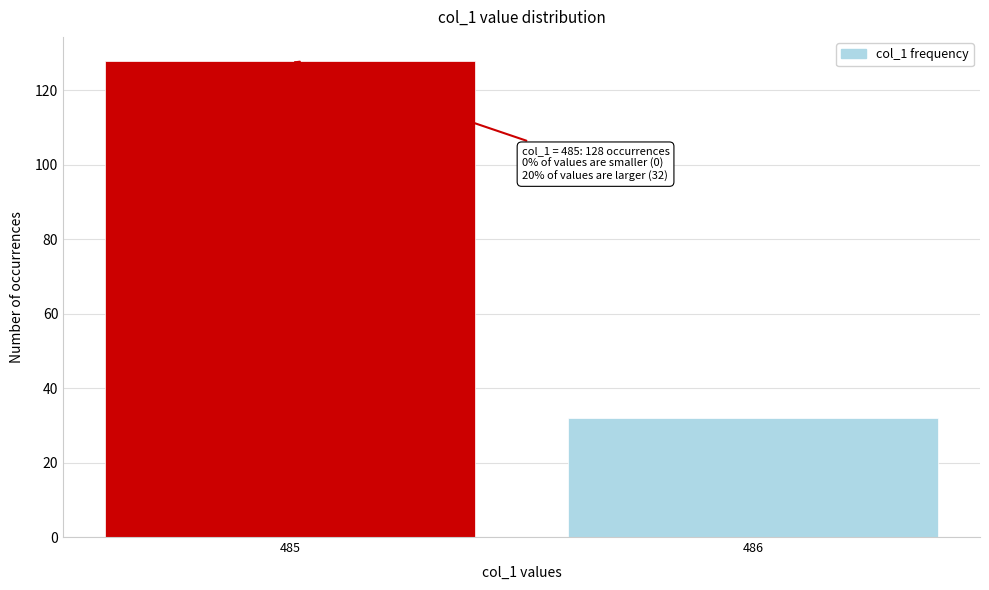

Reading left to right, list all the values displayed in this chart.

485=128	486=32